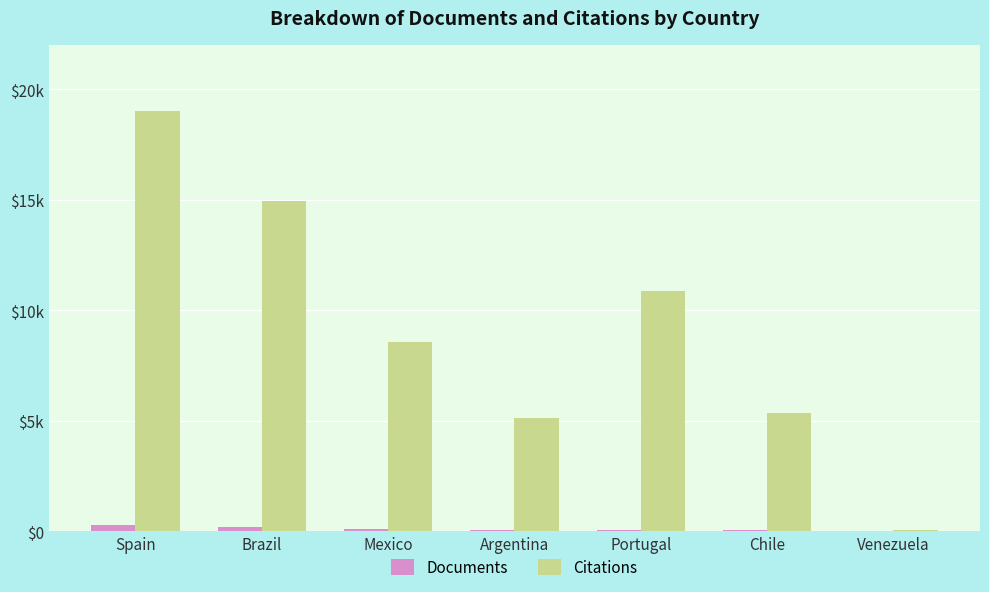

Which series has the largest total across all categories?

Citations